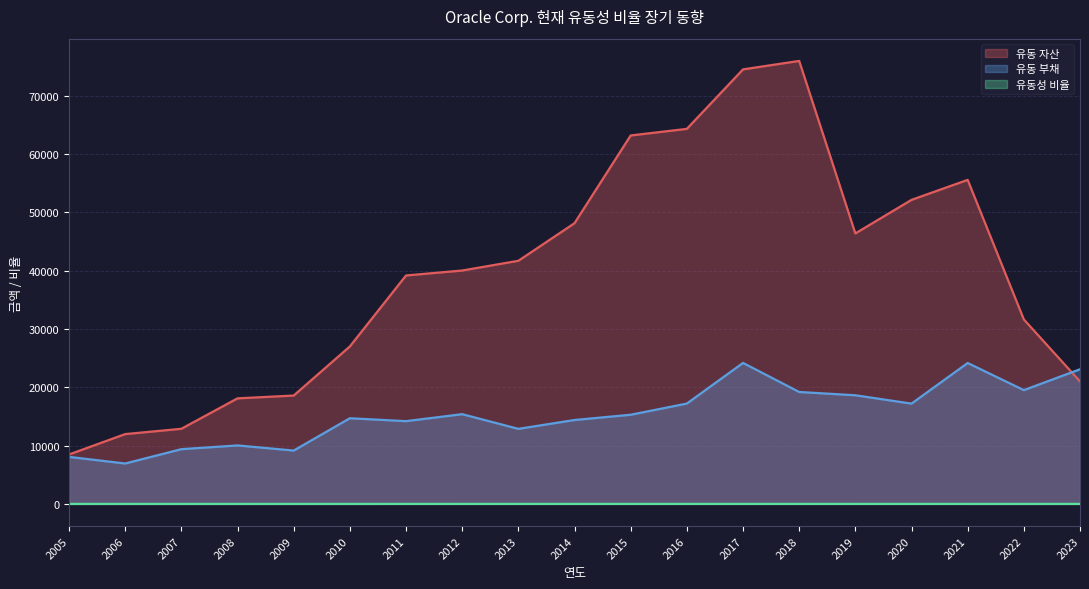

List the labels in order of 유동성 비율 value, smallest first.

2023, 2005, 2007, 2022, 2006, 2008, 2010, 2009, 2021, 2019, 2012, 2011, 2020, 2017, 2013, 2014, 2016, 2018, 2015